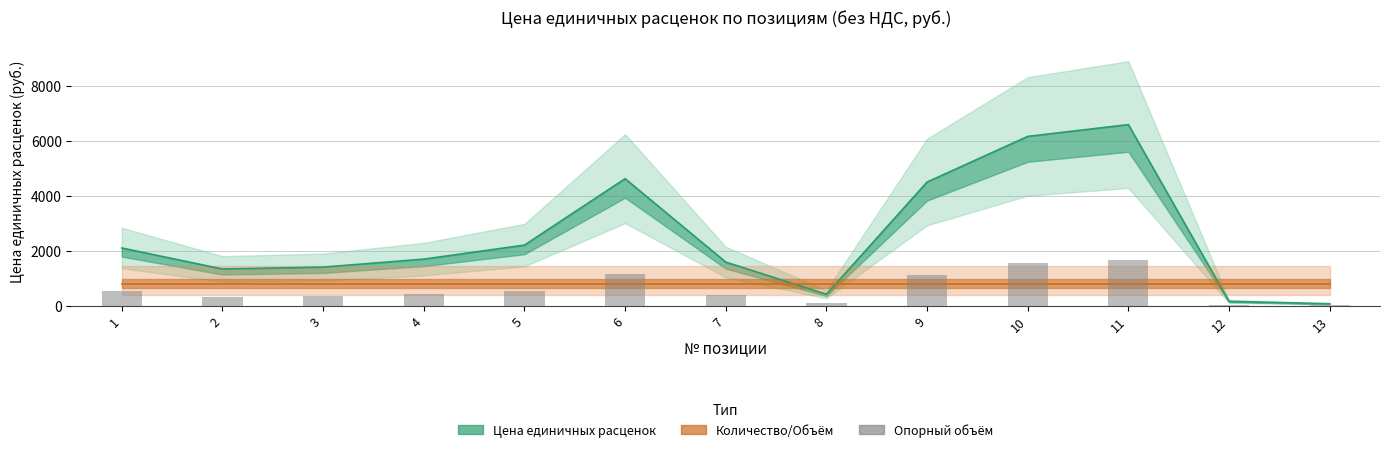

Which label corresponds to the smallest value in the chart?

13